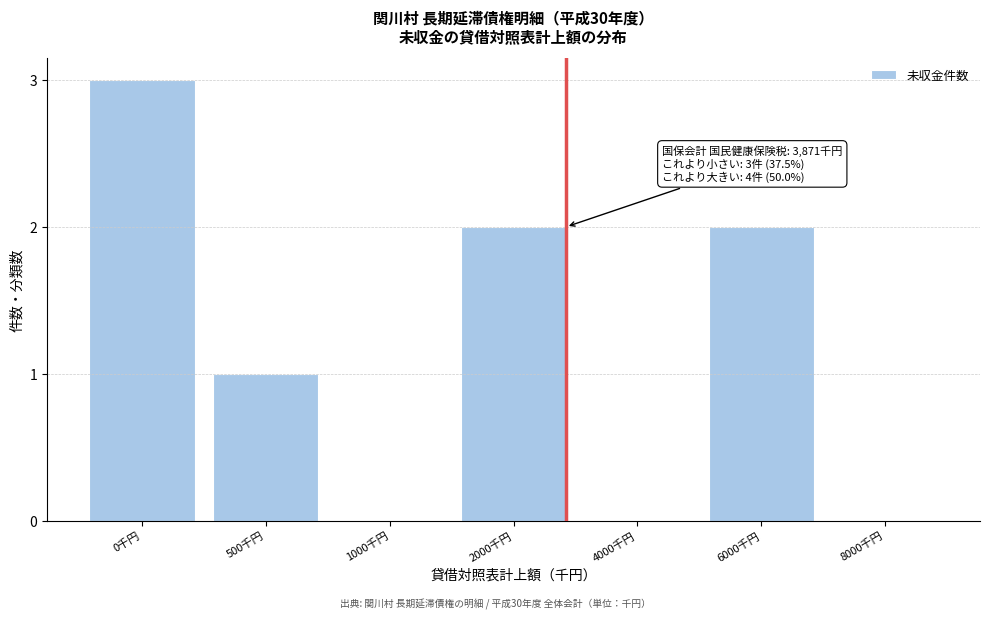

Reading left to right, transcribe all the data shown in this chart.

0千円=3	500千円=1	1000千円=0	2000千円=2	4000千円=0	6000千円=2	8000千円=0